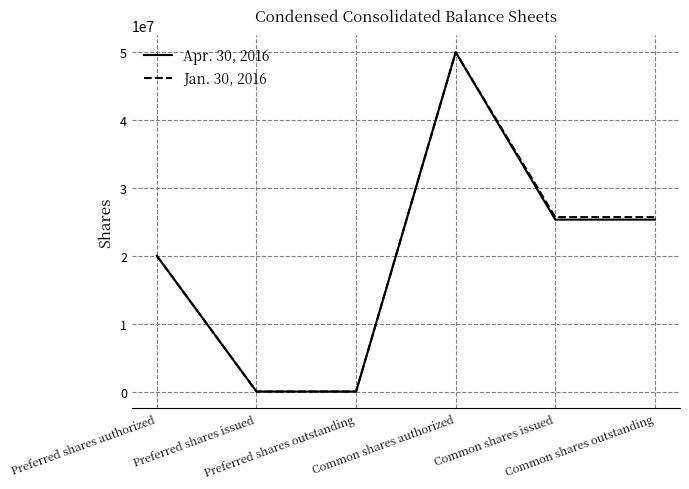

Rank the series by their average value, from highest to lowest.

Jan. 30, 2016, Apr. 30, 2016